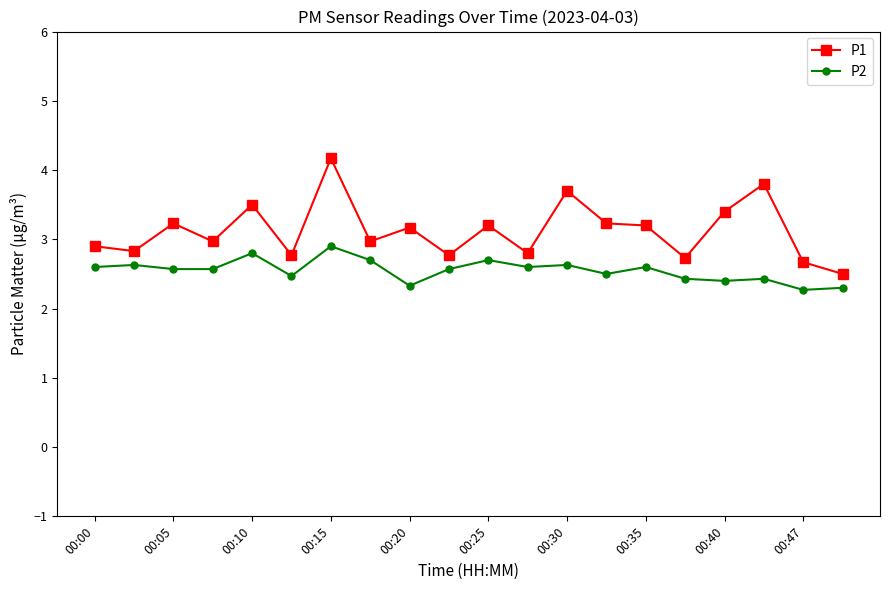

What is the maximum value for P2?

2.9